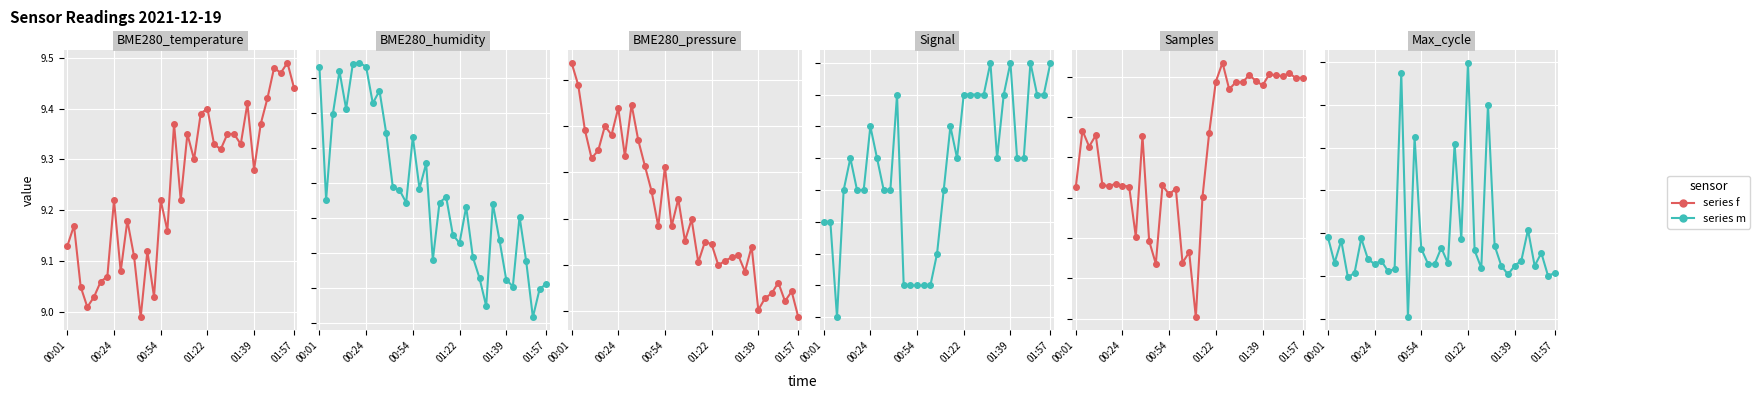

Which series has the largest total across all categories?

Samples